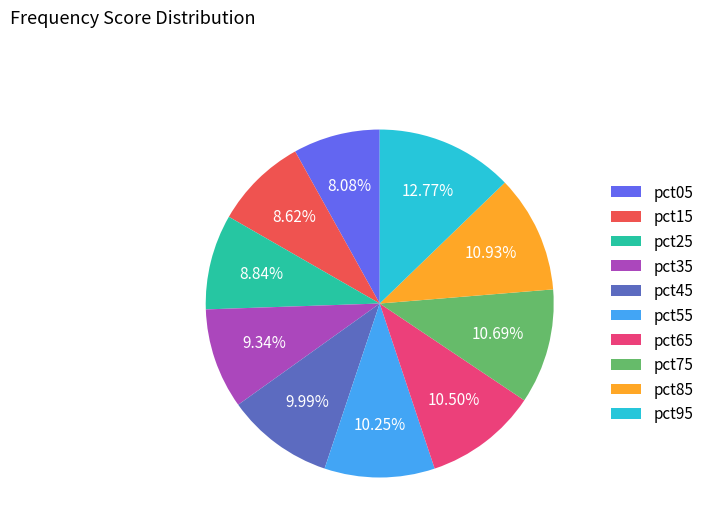

True or false: pct15 accounts for 22% of the total.

False